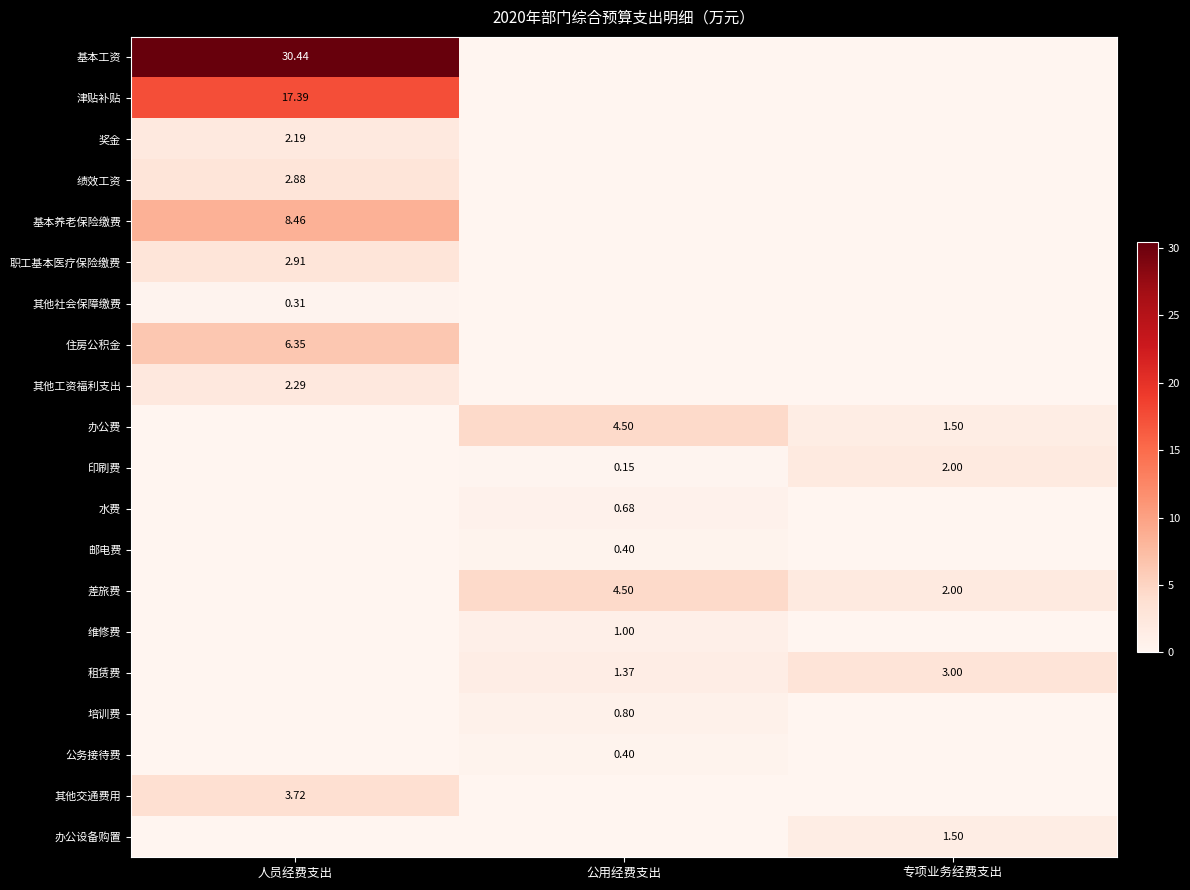

Is the value of 津贴补贴 at 人员经费支出 greater than the value of 公务接待费 at 公用经费支出?

Yes